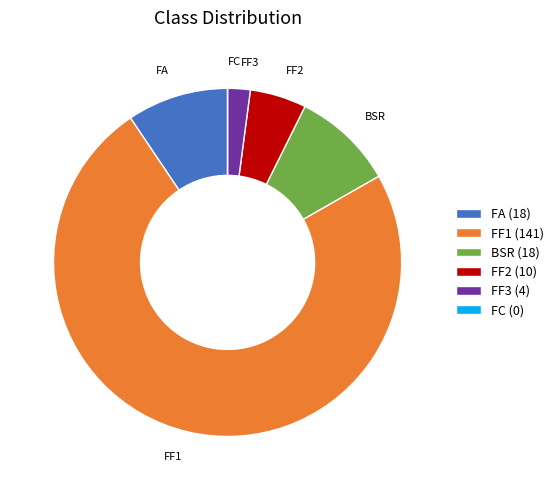

Which category has the biggest portion of the pie?

FF1